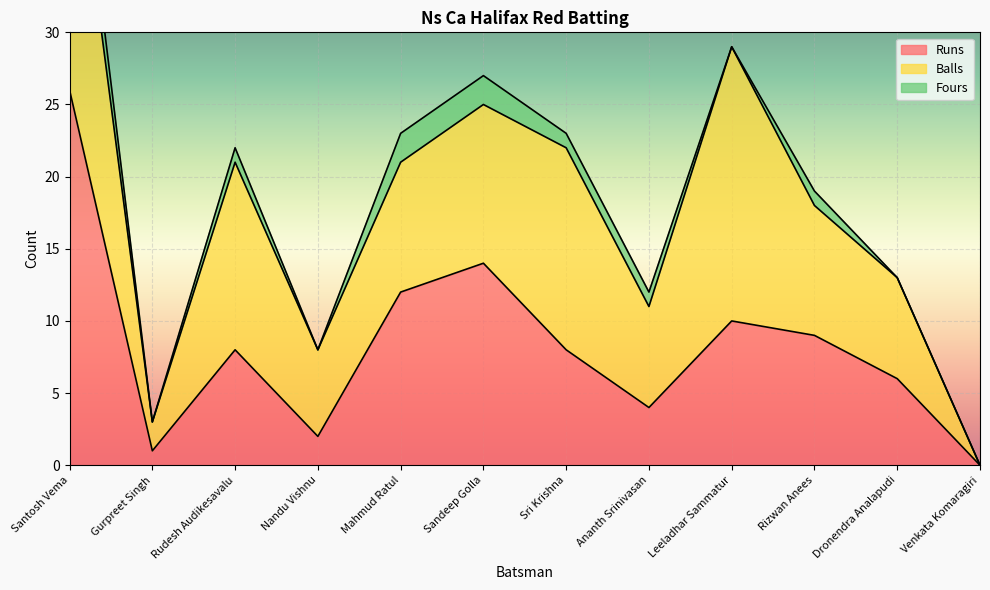

How many values in the Balls series exceed 9?

5